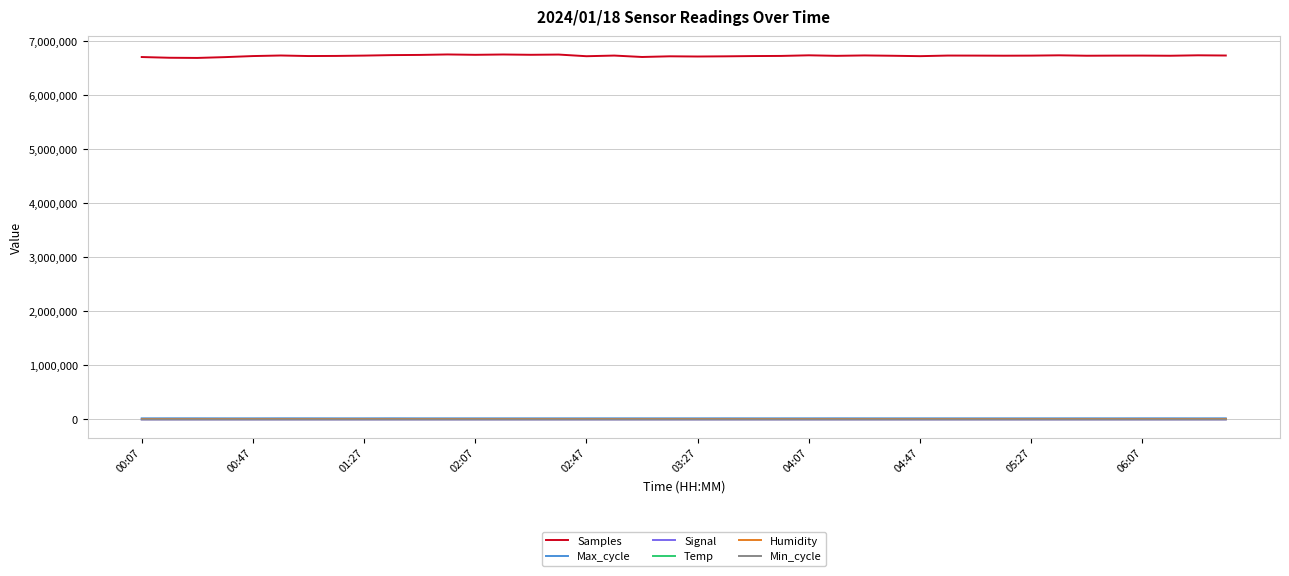

Which series has the largest range (max minus min)?

Samples